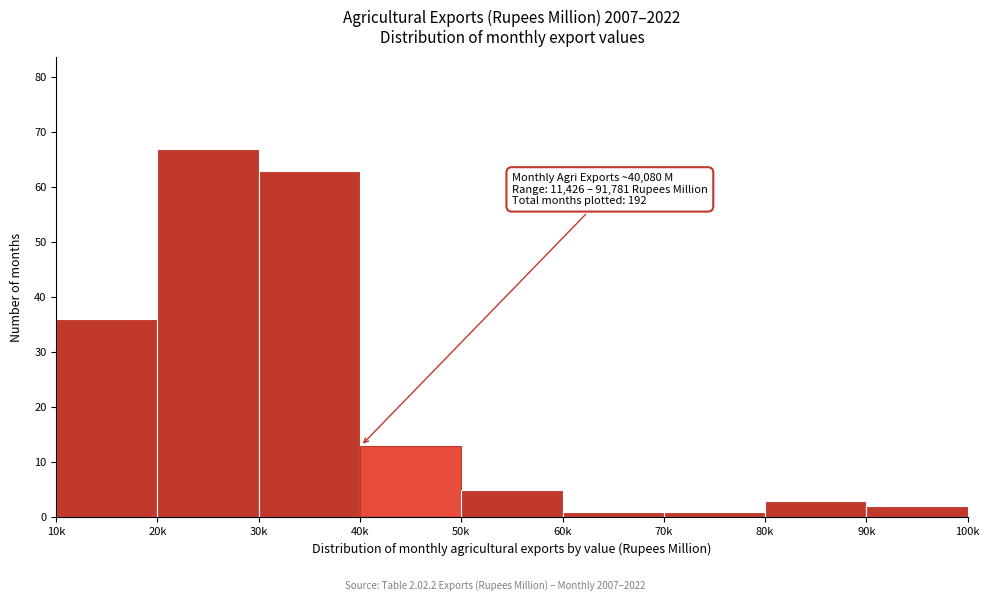

Reading right to left, transcribe all the data shown in this chart.

90k=2	80k=3	70k=1	60k=1	50k=5	40k=13	30k=63	20k=67	10k=36